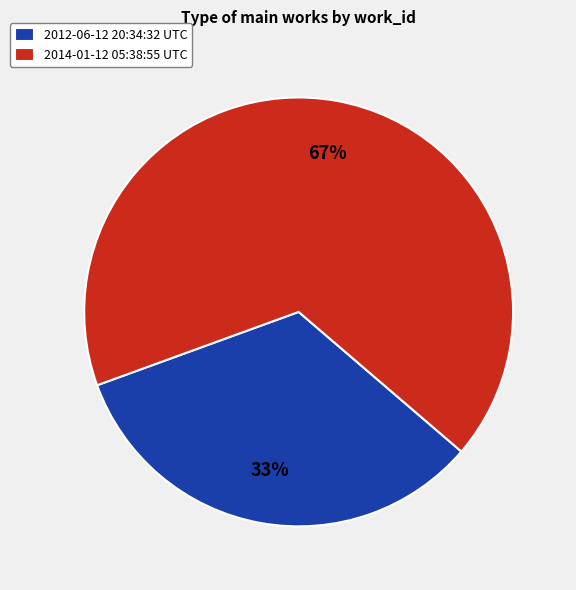

How many segments does this pie chart have?

2